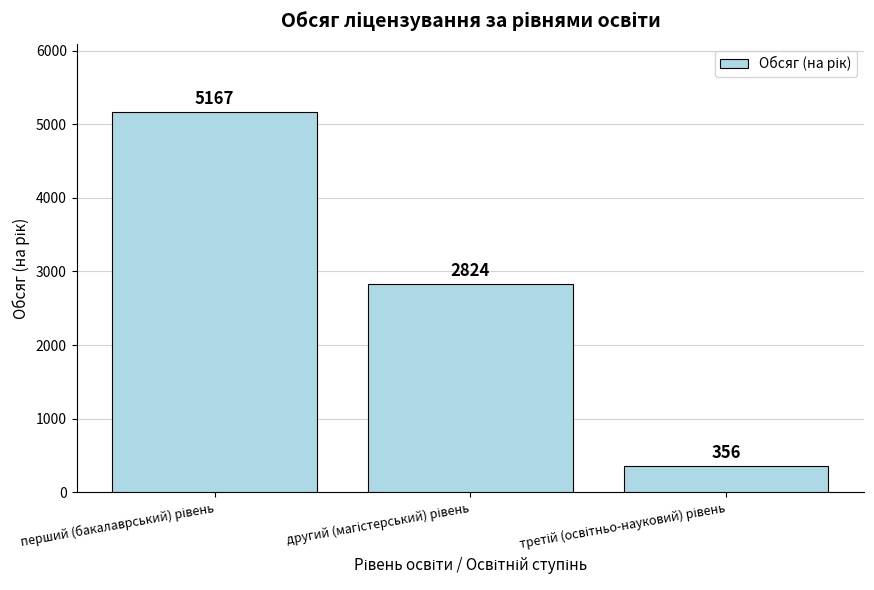

What is the difference between the maximum and minimum values?

4811